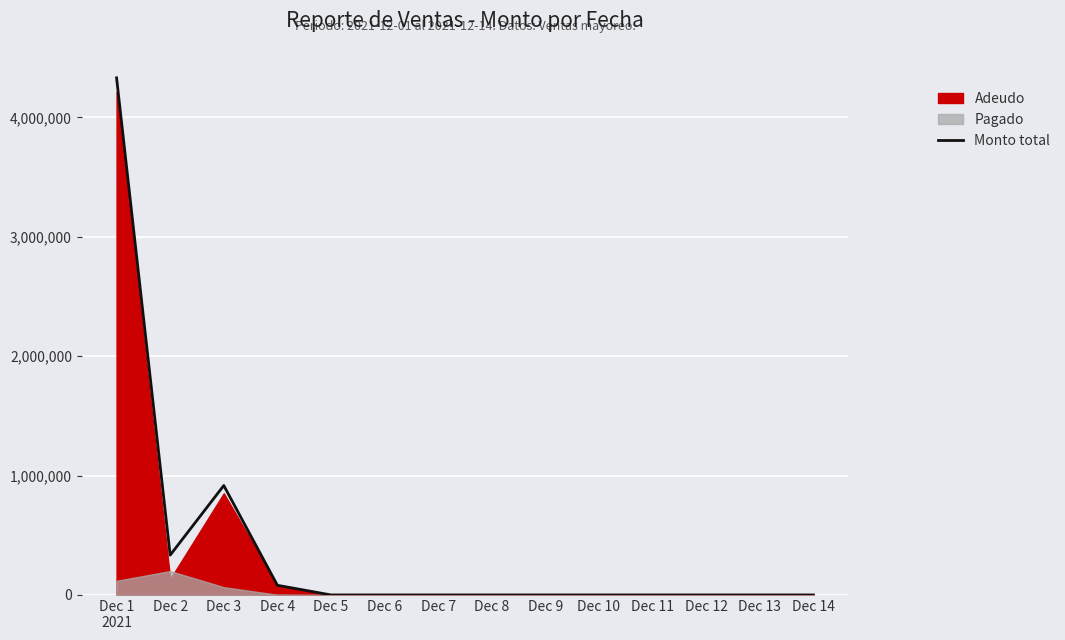

How many categories are shown in the chart?

14